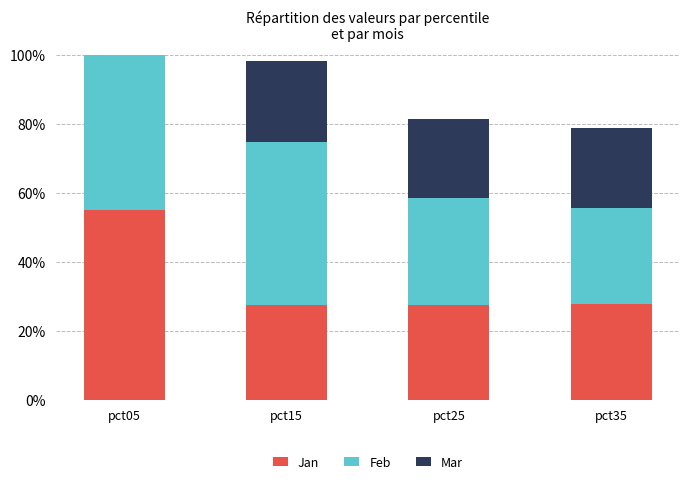

True or false: Mar has a value of 0.2 at pct15.

True